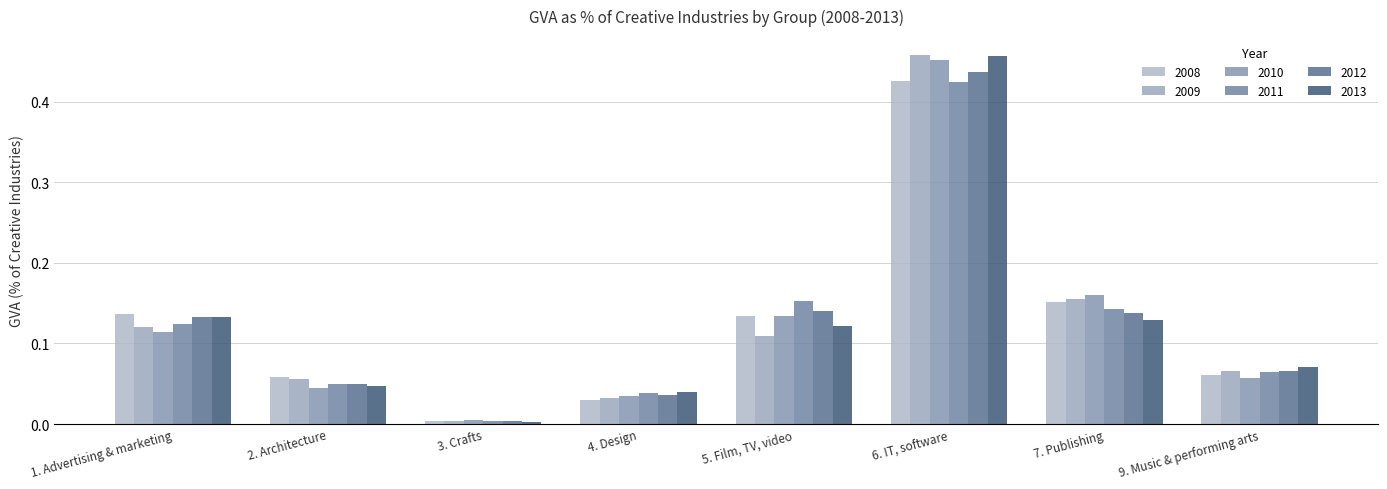

Reading left to right, extract all data points from this chart.

2008: 1. Advertising & marketing=0.1	2. Architecture=0.1	3. Crafts=0.0	4. Design=0.0	5. Film, TV, video=0.1	6. IT, software=0.4	7. Publishing=0.2	9. Music & performing arts=0.1
2009: 1. Advertising & marketing=0.1	2. Architecture=0.1	3. Crafts=0.0	4. Design=0.0	5. Film, TV, video=0.1	6. IT, software=0.5	7. Publishing=0.2	9. Music & performing arts=0.1
2010: 1. Advertising & marketing=0.1	2. Architecture=0.0	3. Crafts=0.0	4. Design=0.0	5. Film, TV, video=0.1	6. IT, software=0.5	7. Publishing=0.2	9. Music & performing arts=0.1
2011: 1. Advertising & marketing=0.1	2. Architecture=0.0	3. Crafts=0.0	4. Design=0.0	5. Film, TV, video=0.2	6. IT, software=0.4	7. Publishing=0.1	9. Music & performing arts=0.1
2012: 1. Advertising & marketing=0.1	2. Architecture=0.0	3. Crafts=0.0	4. Design=0.0	5. Film, TV, video=0.1	6. IT, software=0.4	7. Publishing=0.1	9. Music & performing arts=0.1
2013: 1. Advertising & marketing=0.1	2. Architecture=0.0	3. Crafts=0.0	4. Design=0.0	5. Film, TV, video=0.1	6. IT, software=0.5	7. Publishing=0.1	9. Music & performing arts=0.1